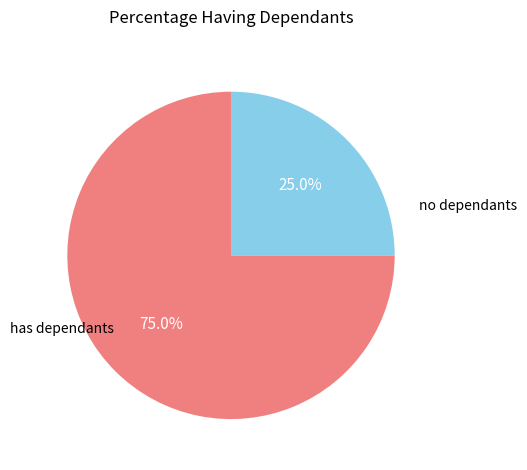

Is there a majority slice in this chart?

Yes